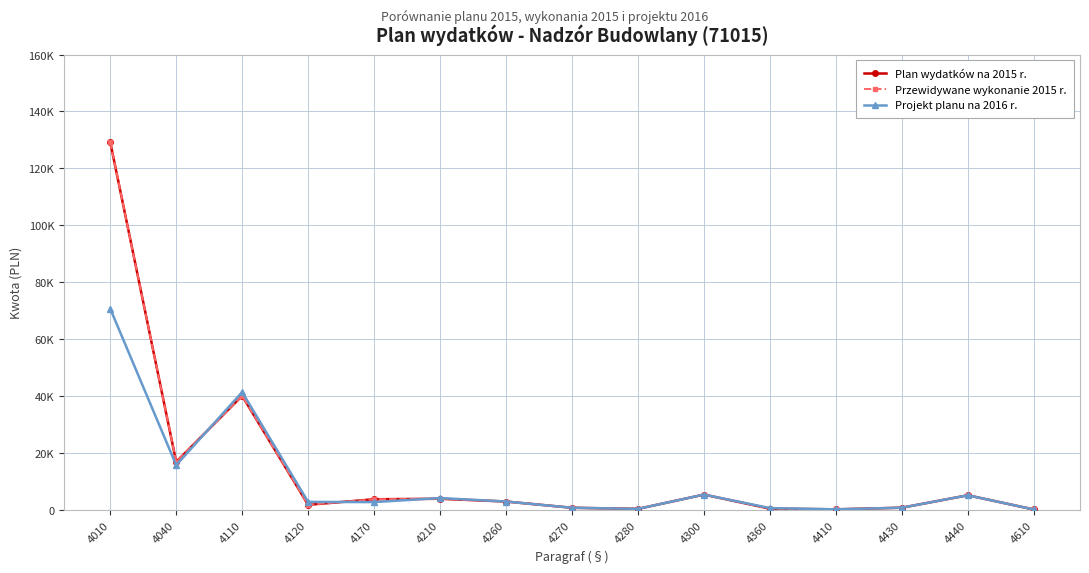

What is the maximum value for Przewidywane wykonanie 2015 r.?

129288